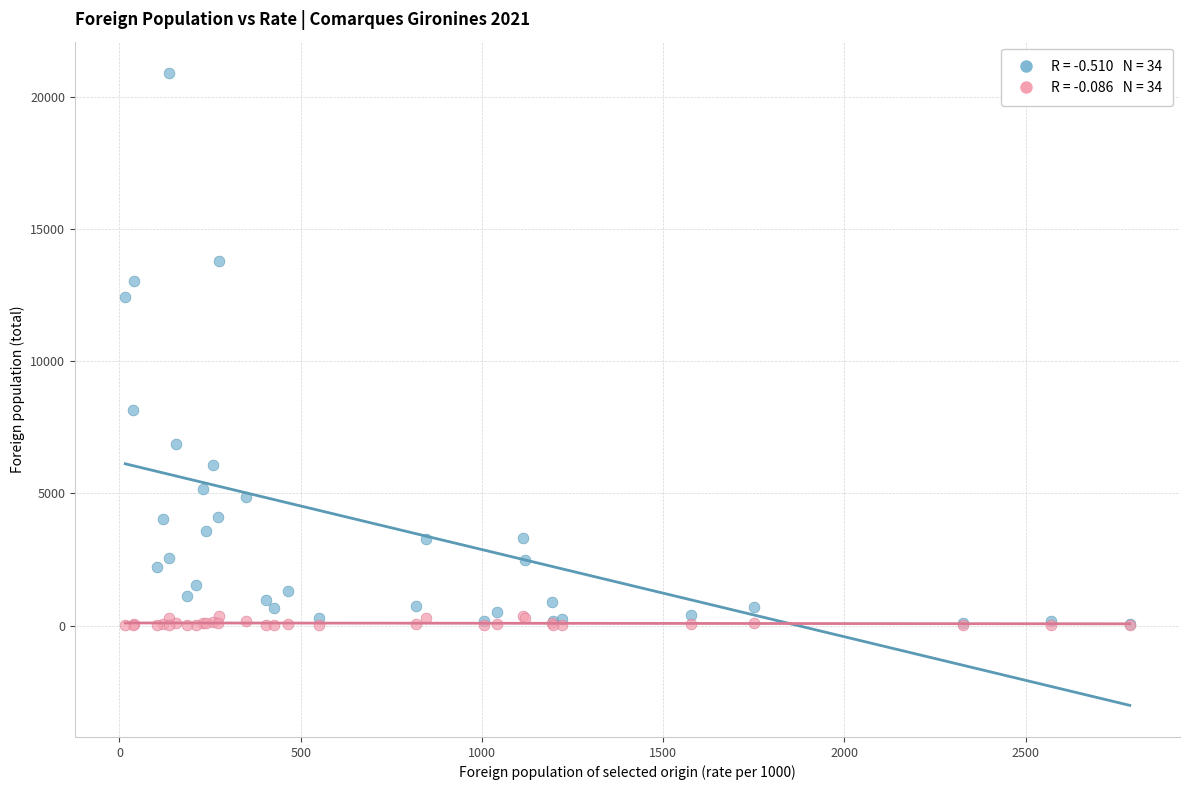

Across all series, what Y value is closest to 10450?

12421